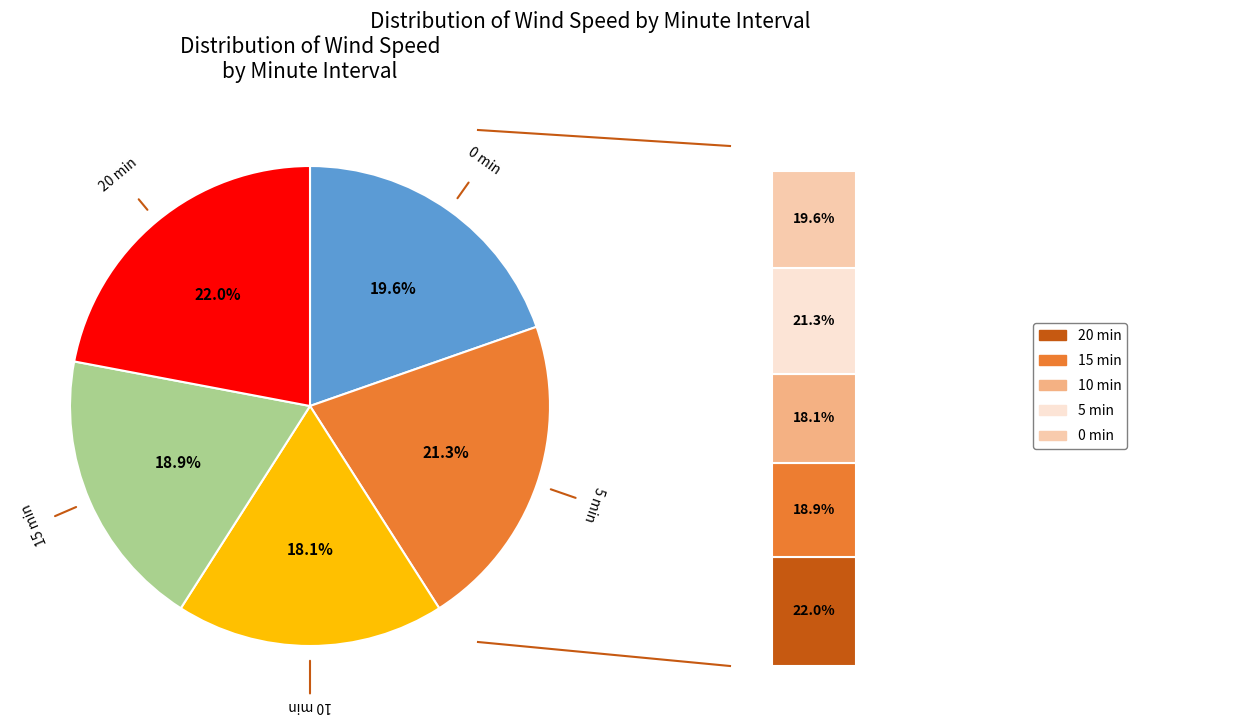

Combined, do 10 and 0 account for over 50%?

No